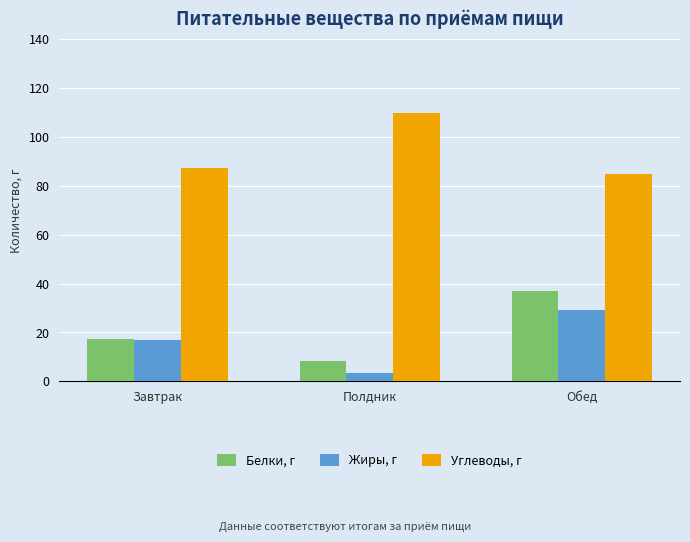

Reading left to right, transcribe all the data shown in this chart.

Белки, г: 17.4	8.2	36.8
Жиры, г: 16.8	3.4	29.0
Углеводы, г: 87.1	109.7	84.9